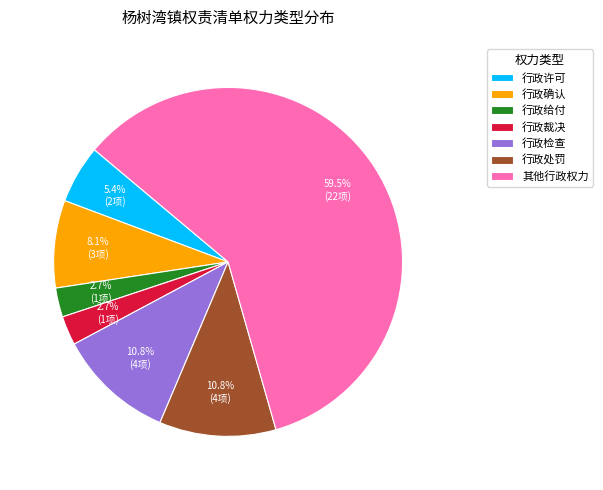

Is it true that 其他行政权力 is 74% of the pie?

False